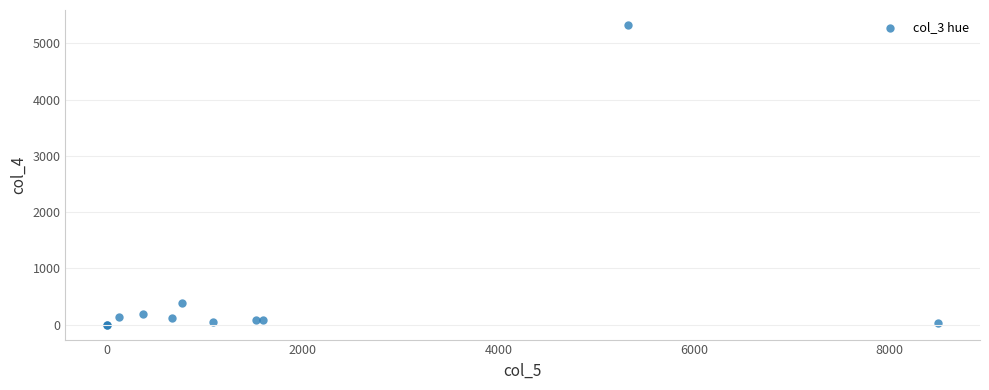

What Y value in the scatter plot is closest to 2663?

385